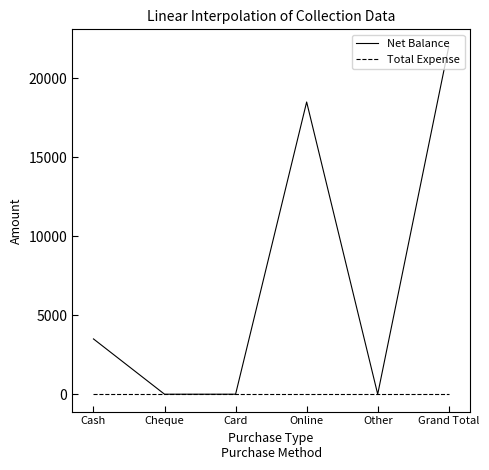

What is the maximum value shown in the chart?

22000